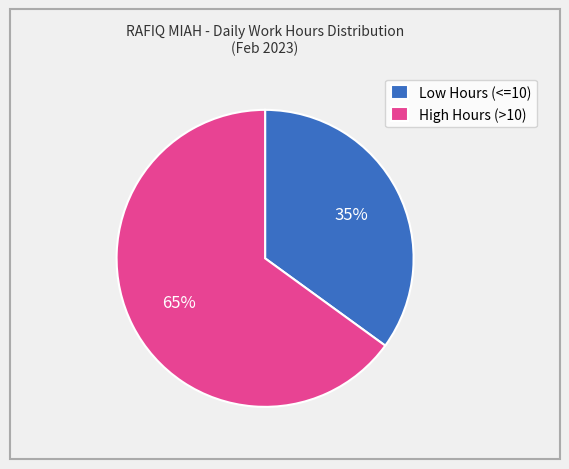

Is Low Hours (<=10) the majority of the pie?

No